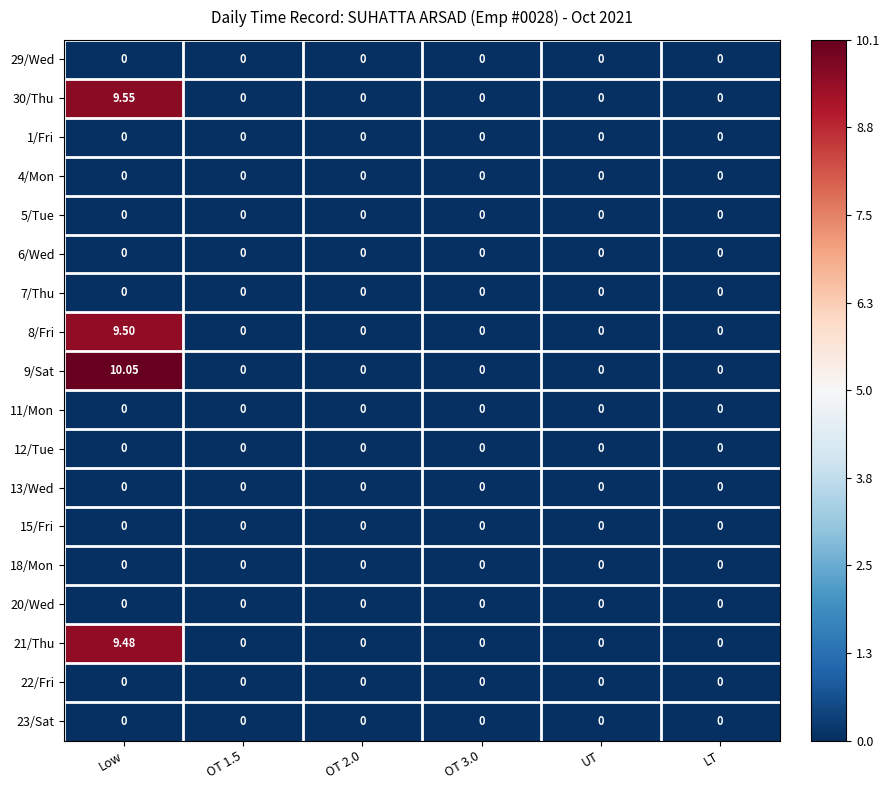

Which category has the highest value across all series?

Low